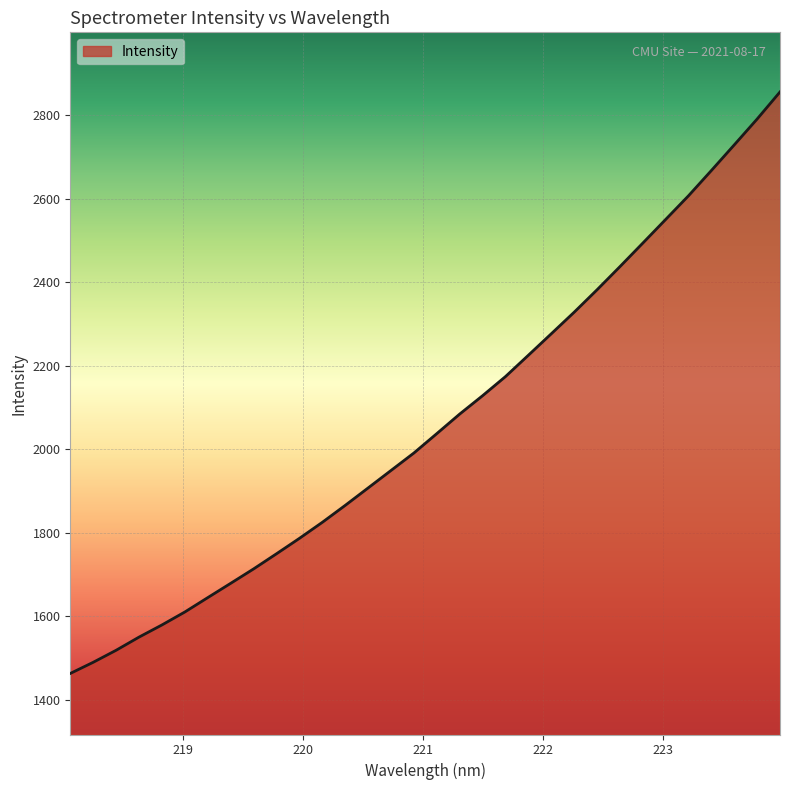

What is the sum of all values?

66090.6